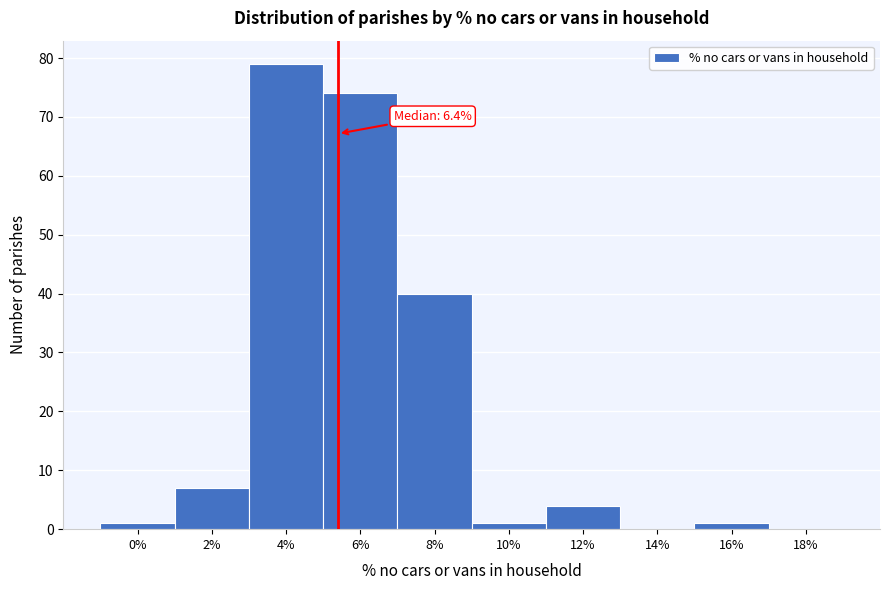

Reading left to right, transcribe all the data shown in this chart.

0%=1	2%=7	4%=79	6%=74	8%=40	10%=1	12%=4	14%=0	16%=1	18%=0